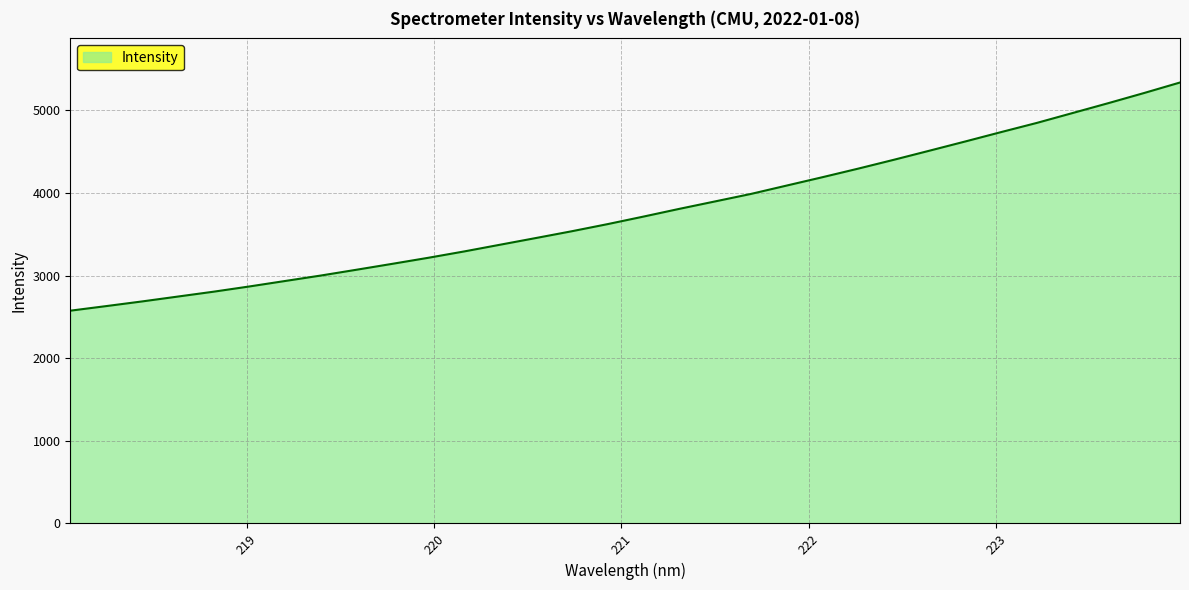

What is the maximum value shown in the chart?

5337.7